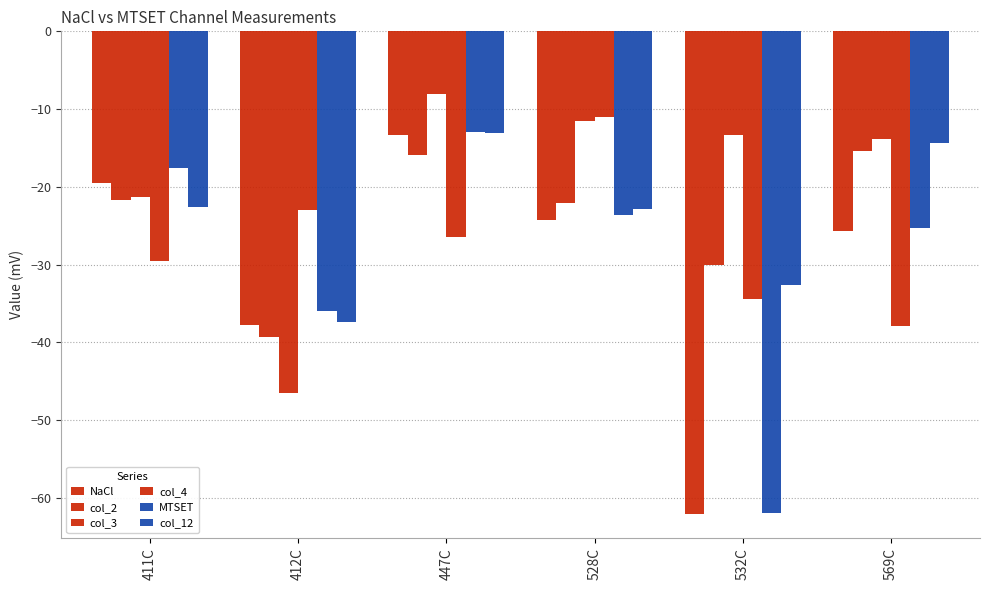

How many bars are there in total?

36